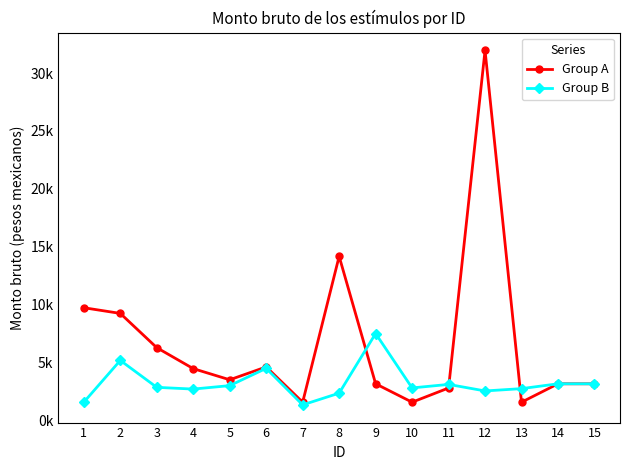

Is this an area chart (filled region under the line)?

No